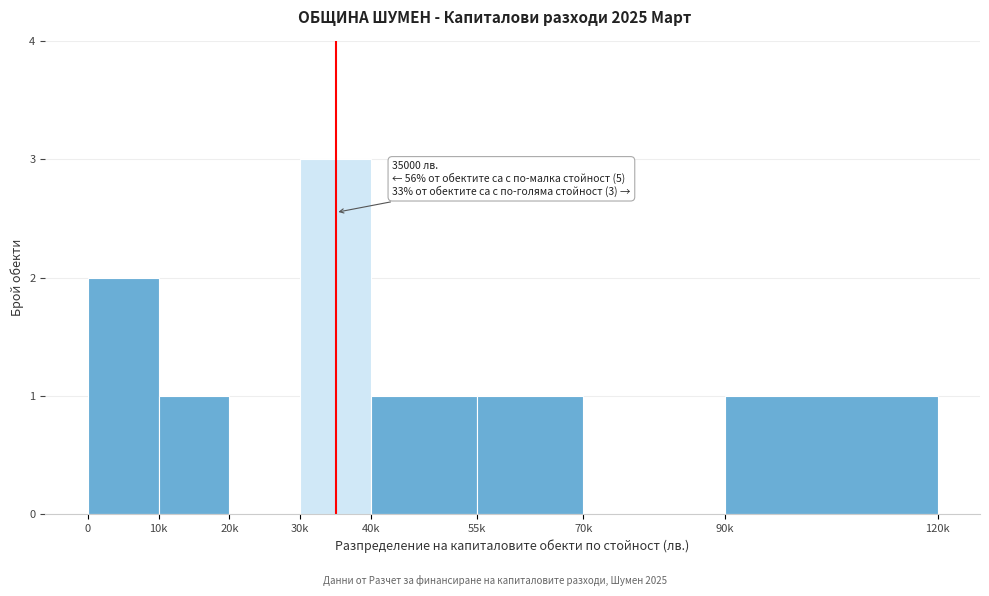

Reading left to right, transcribe all the data shown in this chart.

0=2	10k=1	20k=0	30k=3	40k=1	55k=1	70k=0	90k=1